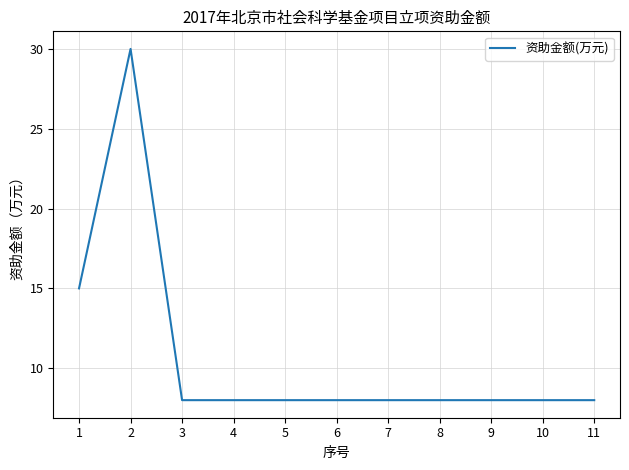

Approximately how many times larger is the value at 10 compared to 11?

1.0